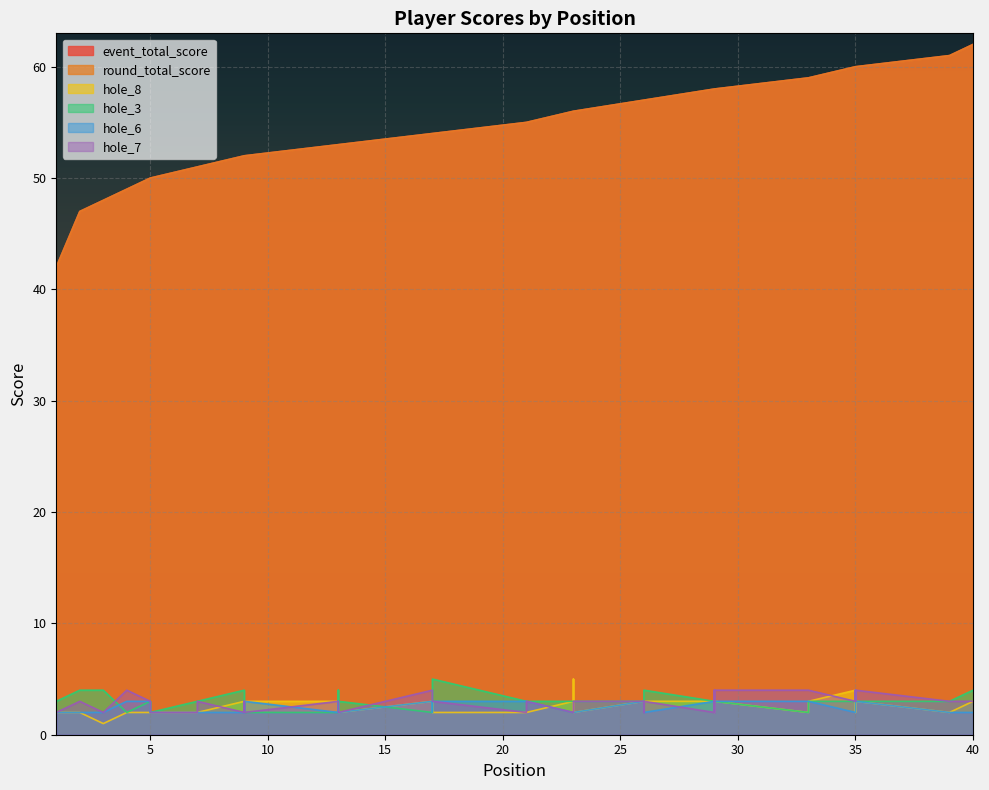

True or false: hole_6 and event_total_score intersect in this chart.

False